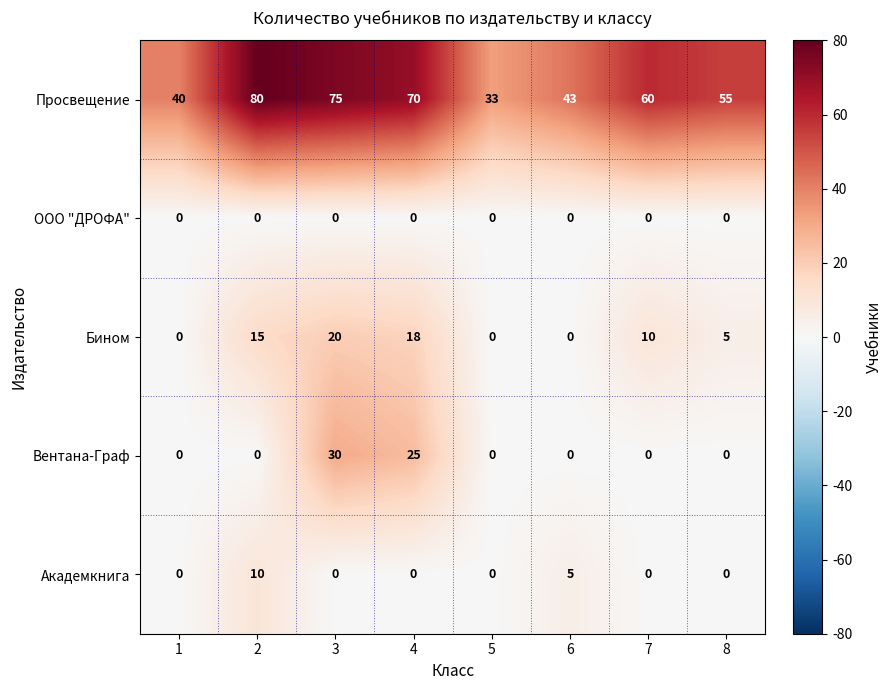

Which series has the widest spread of values?

Просвещение